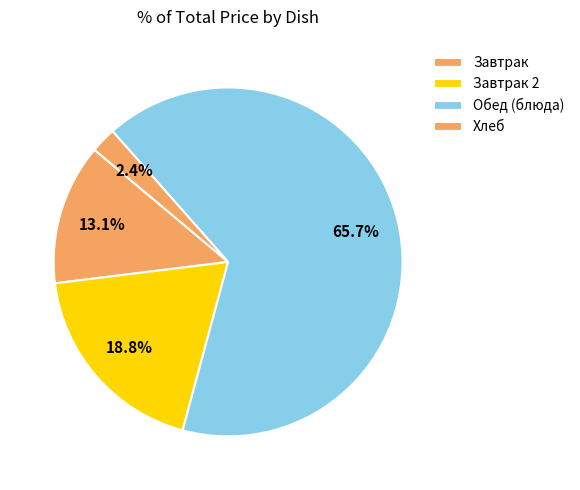

How many slices are in this pie chart?

4